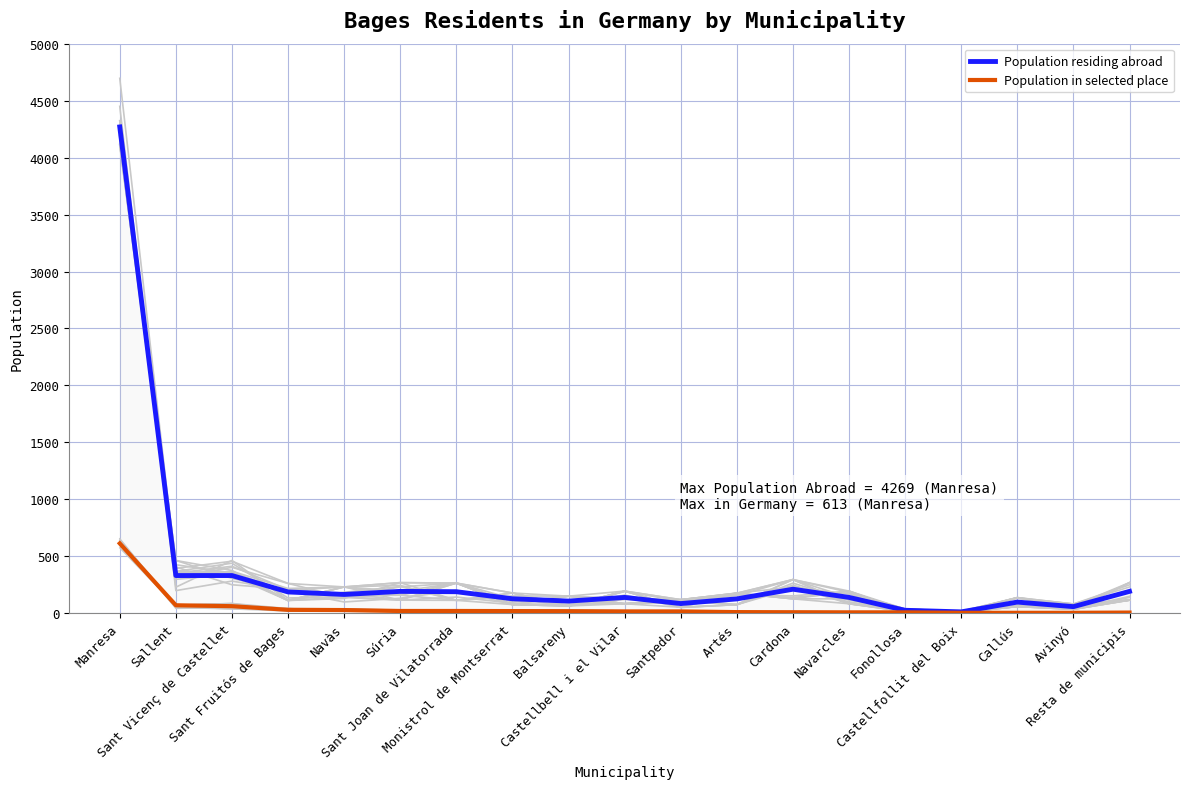

Which series has the largest total across all categories?

Population residing abroad